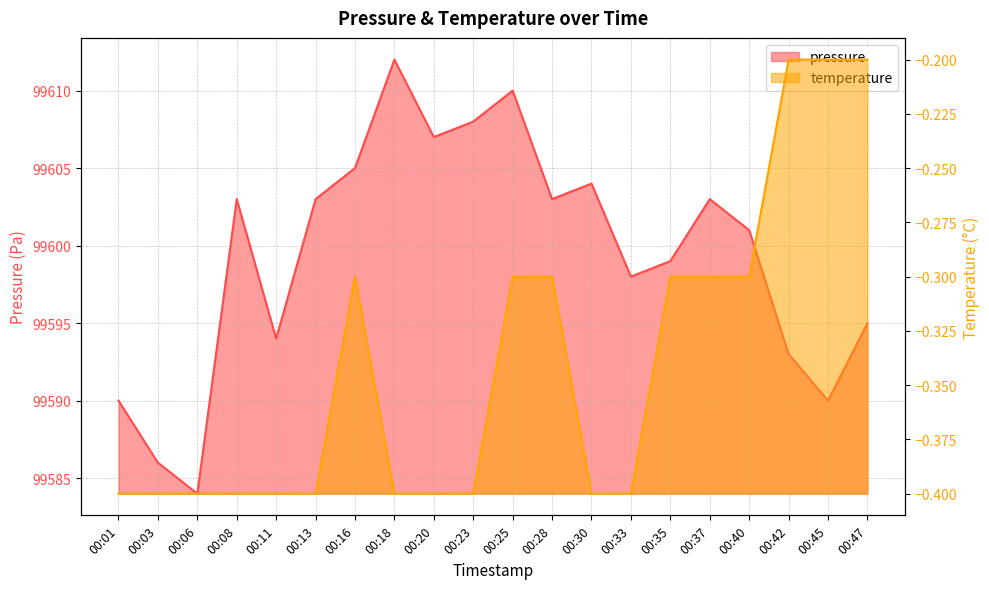

Which category has the lowest value in the pressure series?

00:06